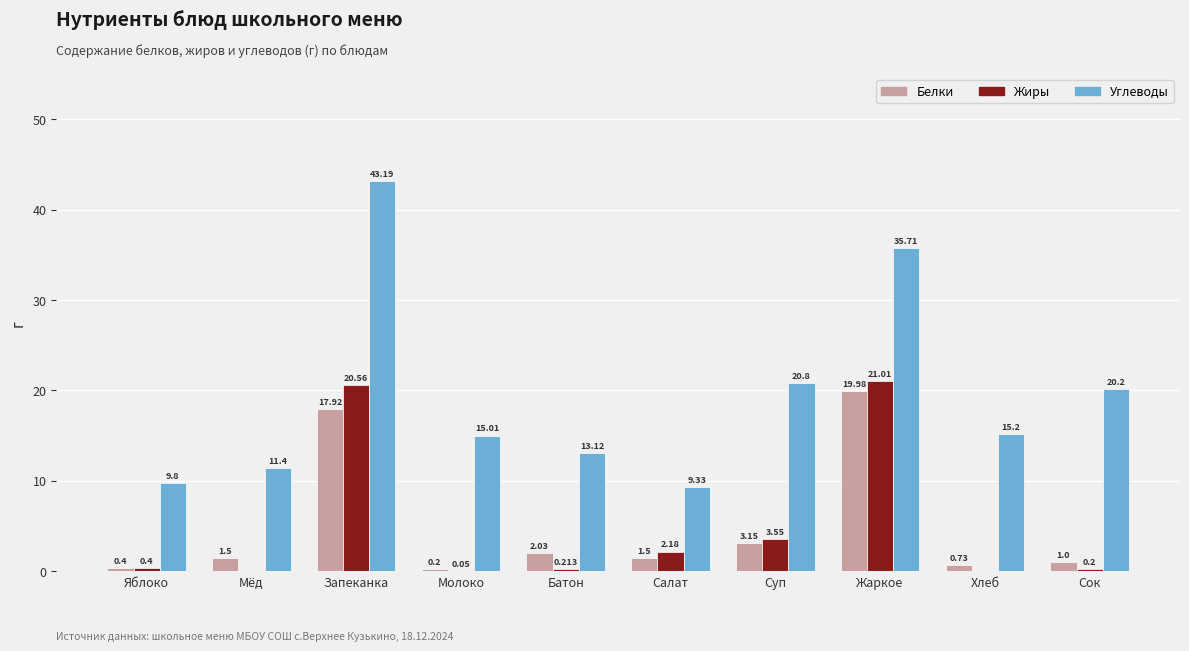

Which series has the largest total across all categories?

Углеводы